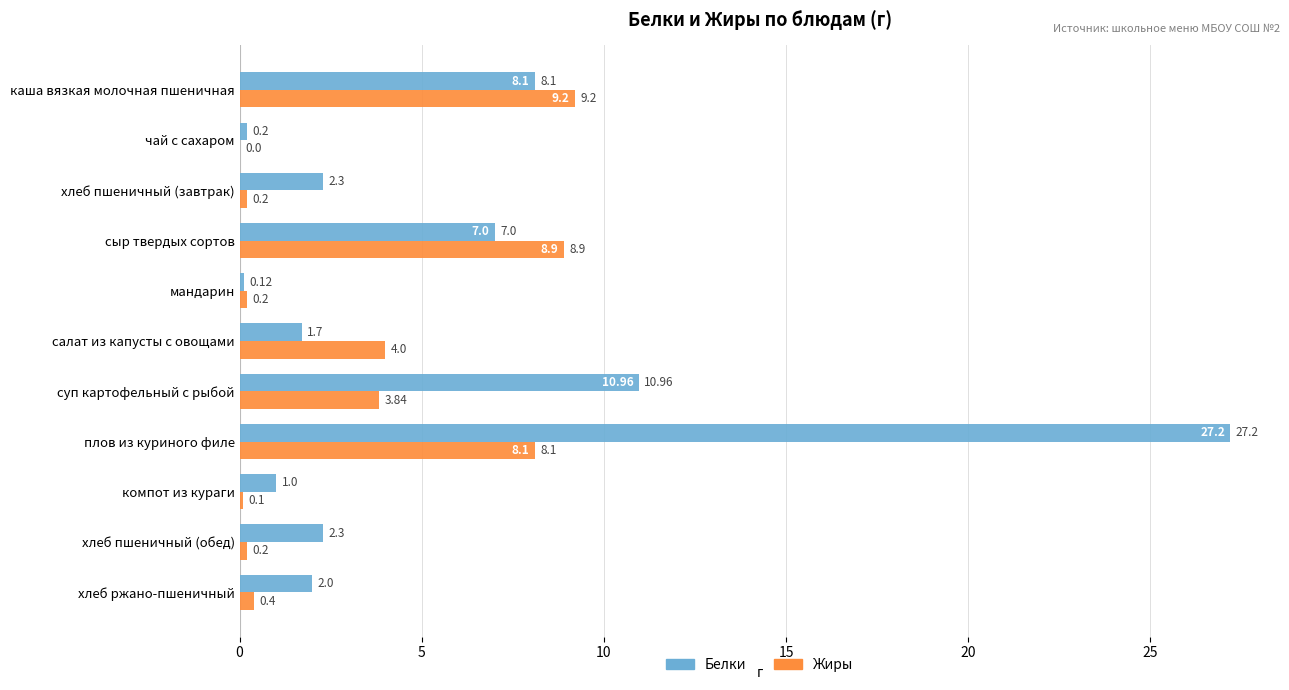

What is the sum of all Жиры values?

35.1